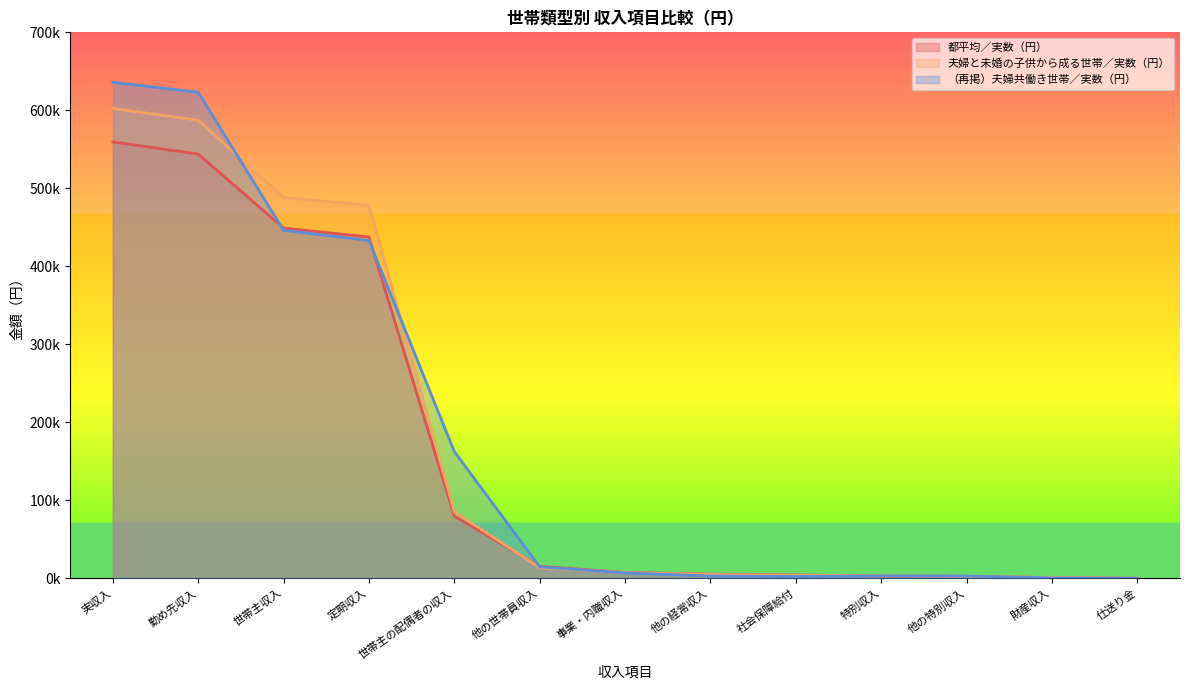

What is the spread (max minus min) of values at 世帯主収入?

42279